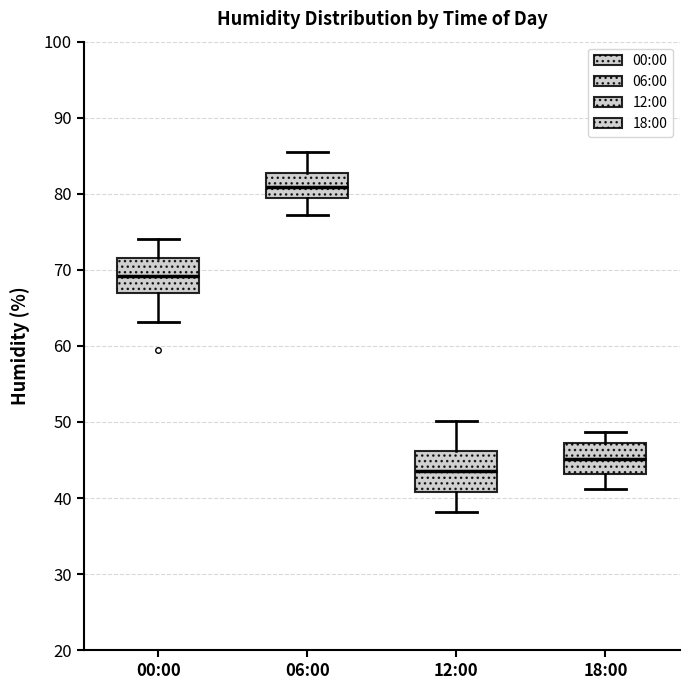

Where does the median line of the box for 12:00 sit on the y-axis? The values are not printed on the chart, so give them approximately, as read against the axis.

44